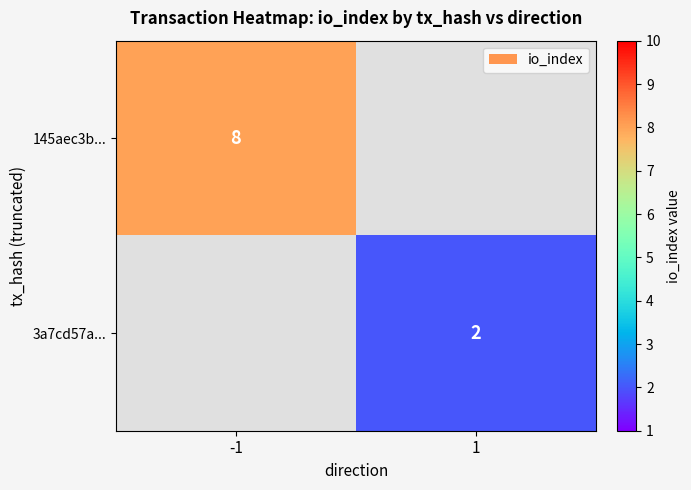

Is the value of 145aec3b... at -1 greater than the value of 3a7cd57a... at 1?

Yes